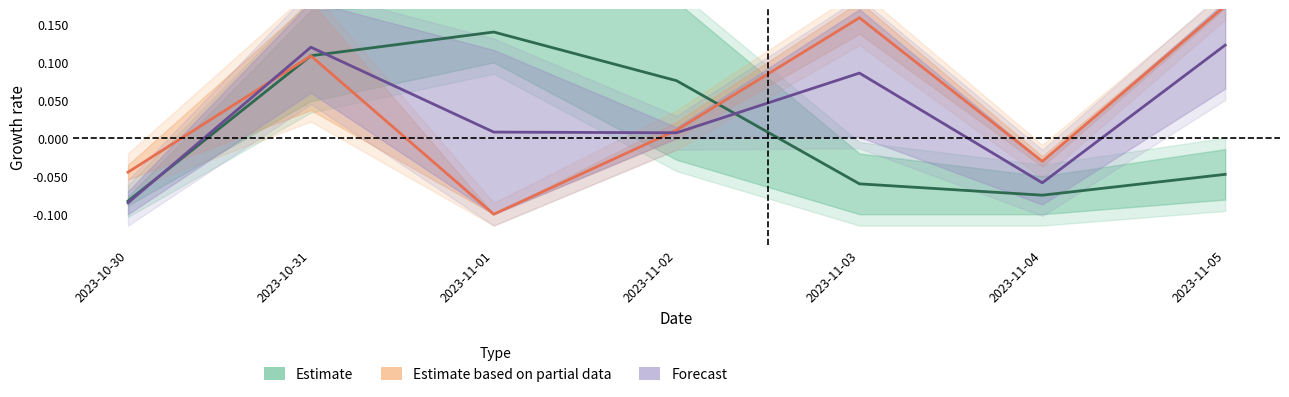

Is the value of Estimate at 2023-11-02 greater than the value of Forecast at 2023-11-04?

Yes